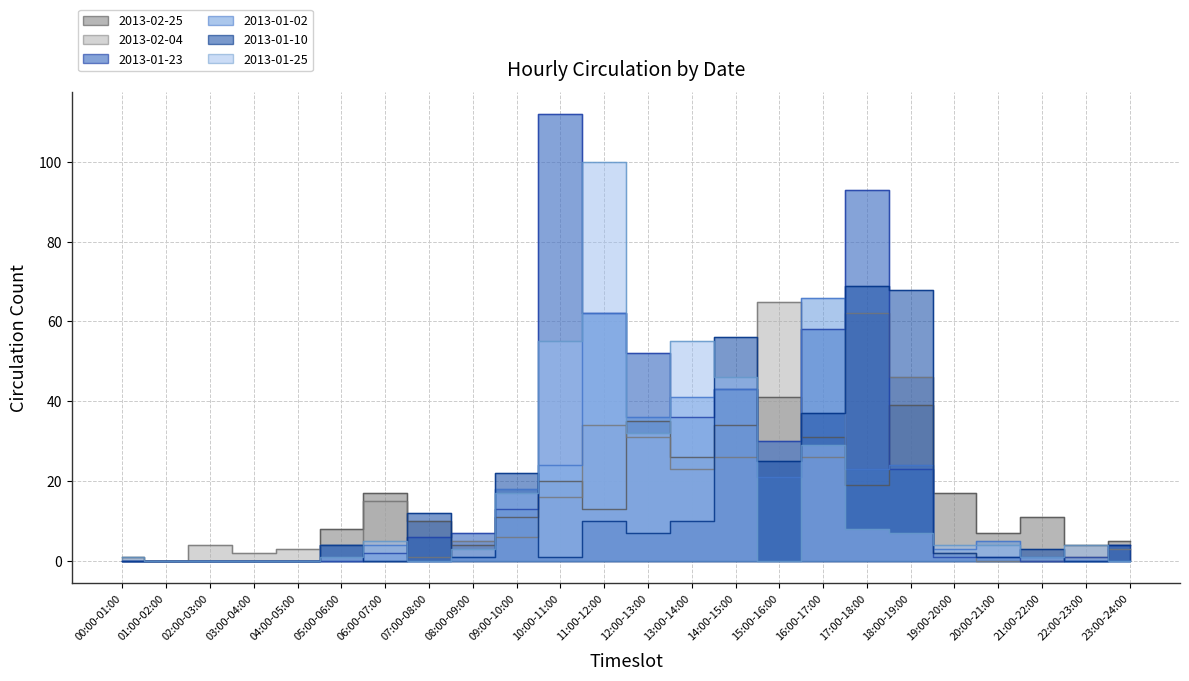

Where do 2013-01-25 and 2013-02-25 first cross each other?

08:00-09:00 and 09:00-10:00